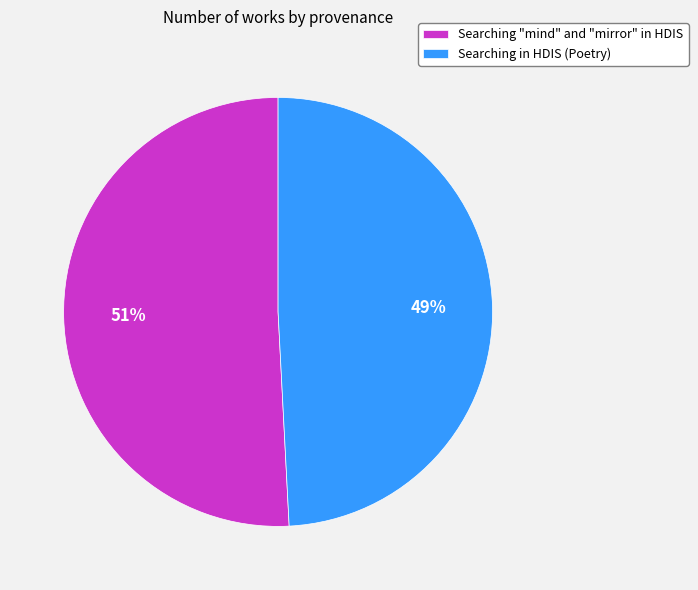

Which category accounts for the majority?

Searching "mind" and "mirror" in HDIS